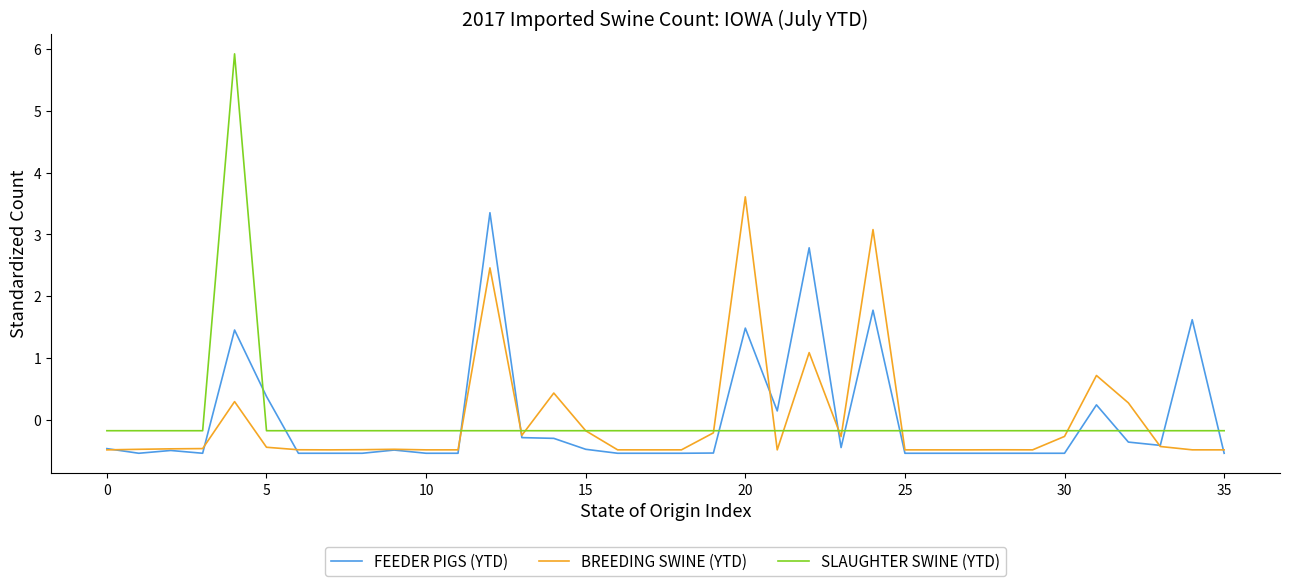

True or false: SLAUGHTER SWINE (YTD) and FEEDER PIGS (YTD) intersect in this chart.

True